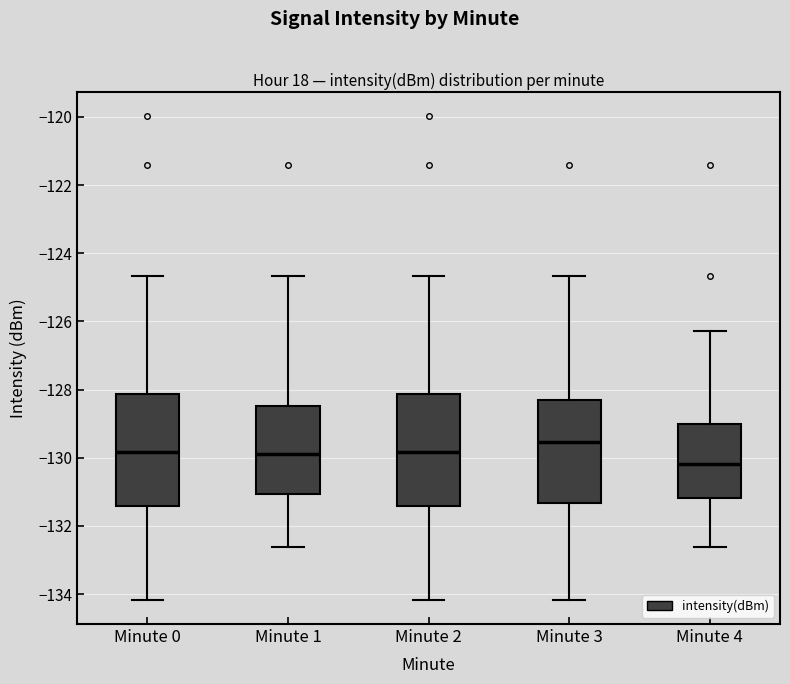

Reading left to right, transcribe this box plot: for each box, give where its median line is, the range the box spans, and where its two whiskers end, as read against the y-axis. The values are not printed on the chart, so give them approximately, as read against the axis.

Minute 0: median -129.8, box -131.4 to -128.2, whiskers -134.2 to -124.6
Minute 1: median -129.8, box -131.0 to -128.4, whiskers -132.6 to -124.6
Minute 2: median -129.8, box -131.4 to -128.2, whiskers -134.2 to -124.6
Minute 3: median -129.6, box -131.4 to -128.4, whiskers -134.2 to -124.6
Minute 4: median -130.2, box -131.2 to -129.0, whiskers -132.6 to -126.2